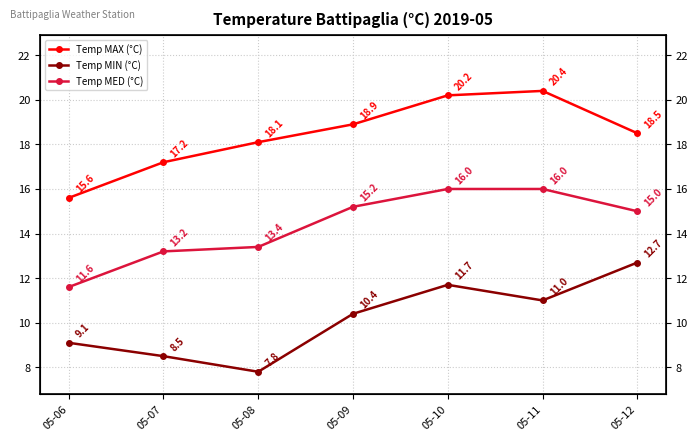

What is the value of the Temp MAX (°C) point at the 5th from the left?

20.2